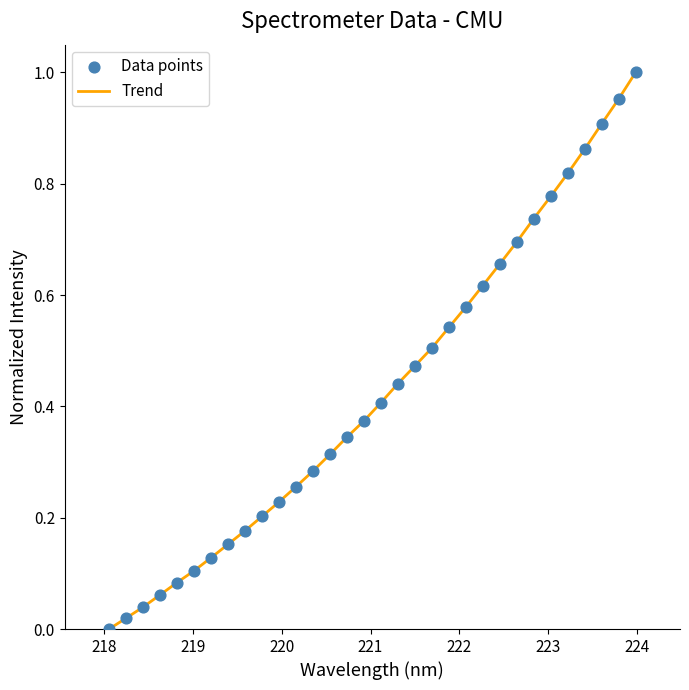

Does the chart have visible grid lines?

No